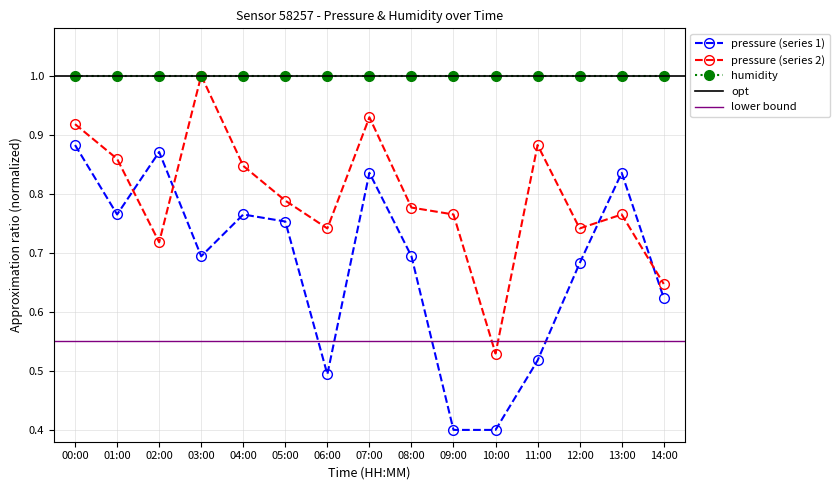

What is the lowest value of the pressure_norm series?

0.5